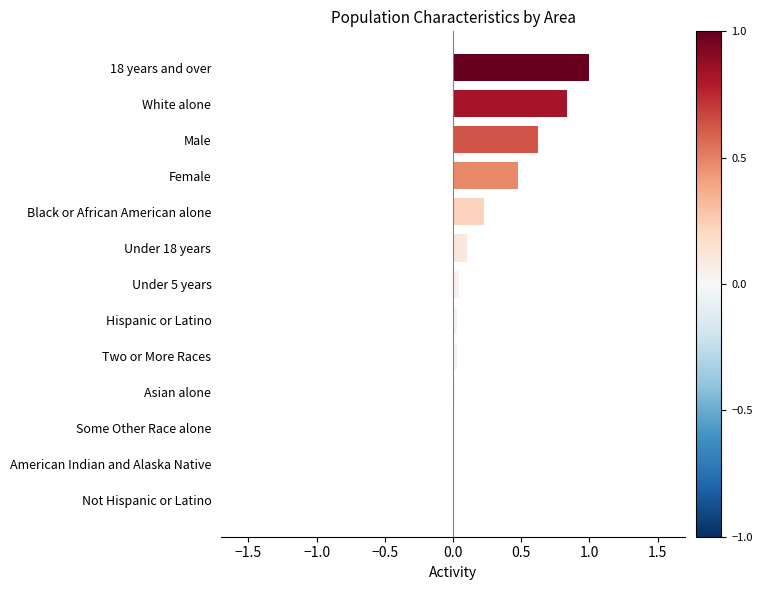

What is the maximum value shown in the chart?

1.0